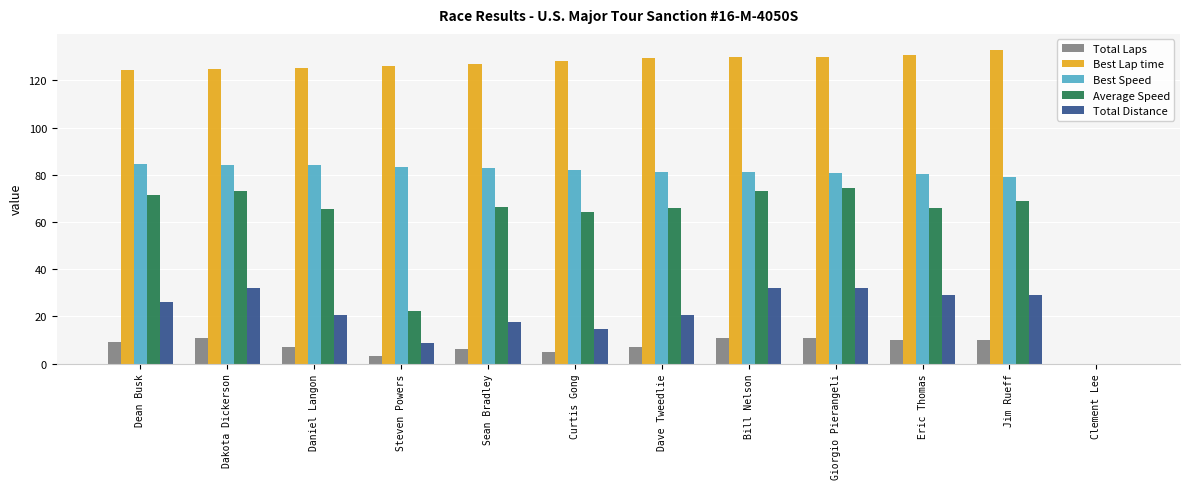

What is the total value across all series at Dakota Dickerson?

325.2